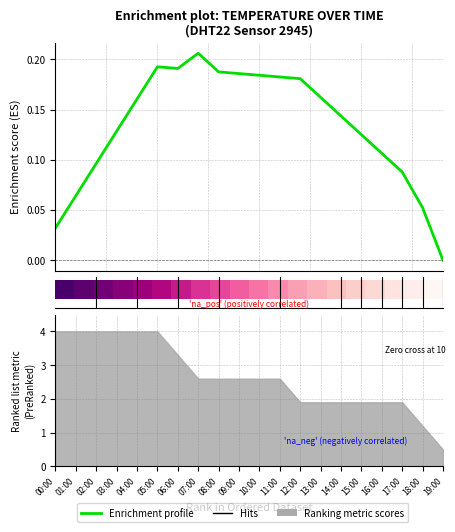

How many categories are shown in the chart?

20